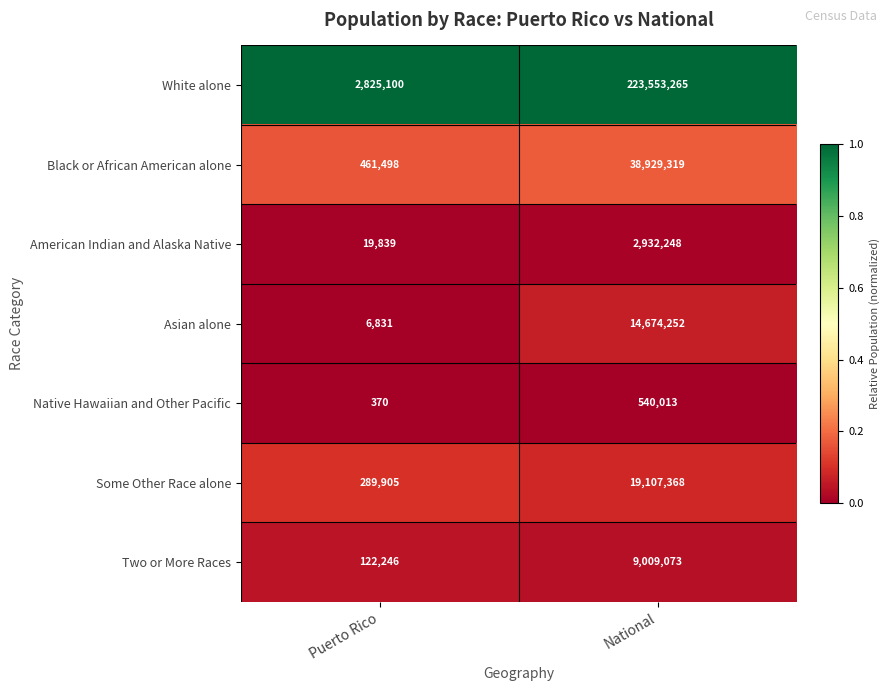

What is the sum of the Asian alone values at Puerto Rico and National?

14681083